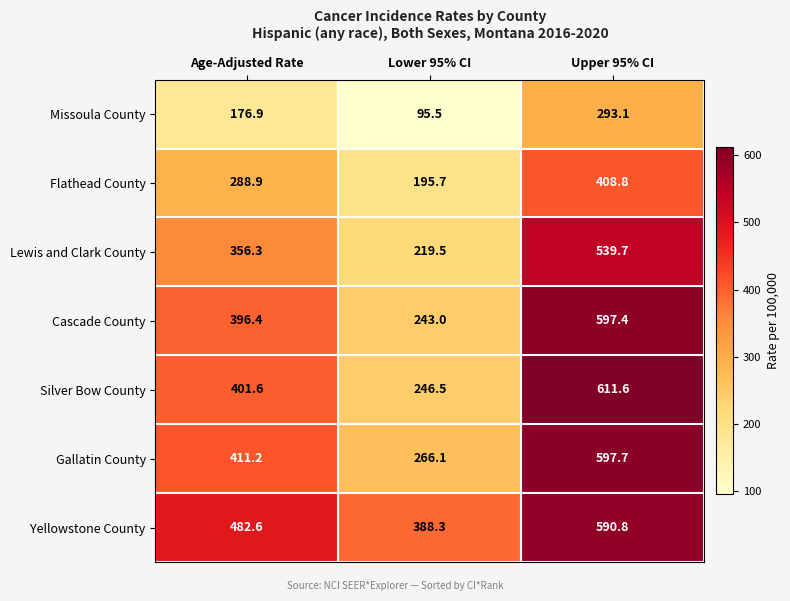

What is the difference between the highest and lowest values at Lower 95% CI?

292.8